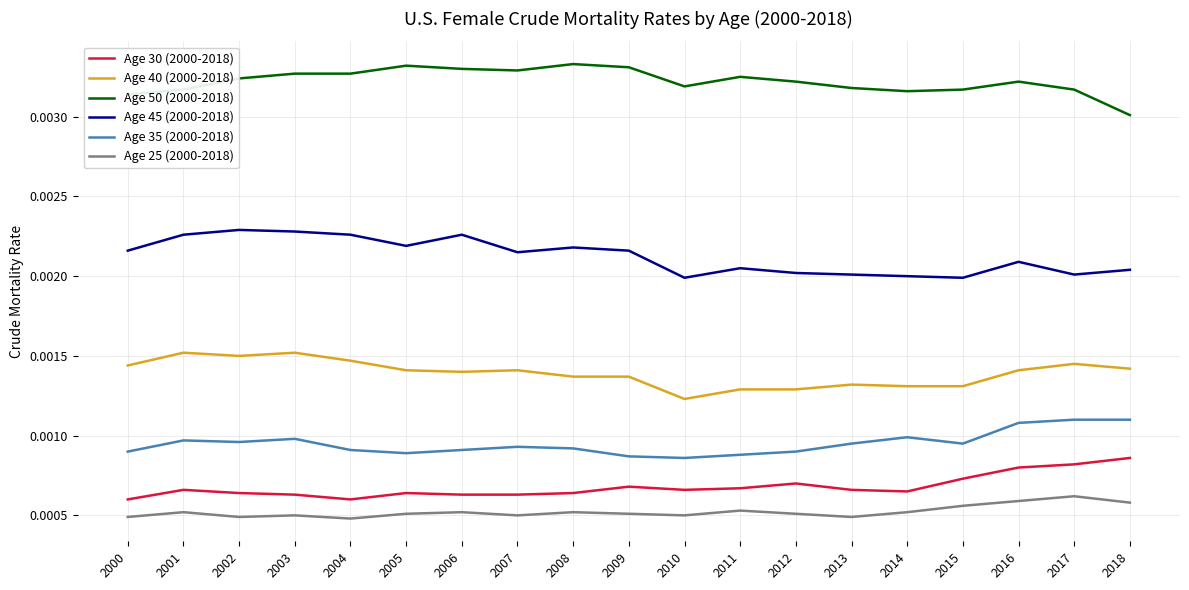

Does the chart have visible grid lines?

Yes